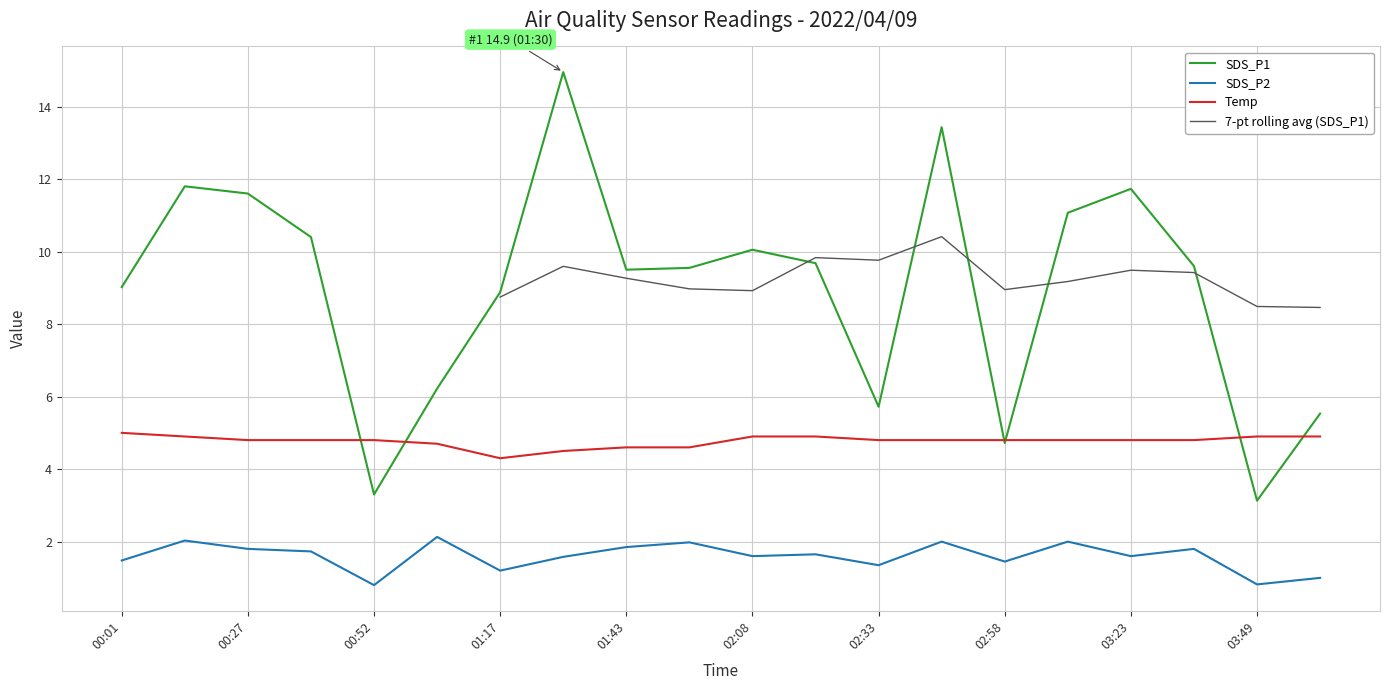

Which series has the largest total across all categories?

SDS_P1